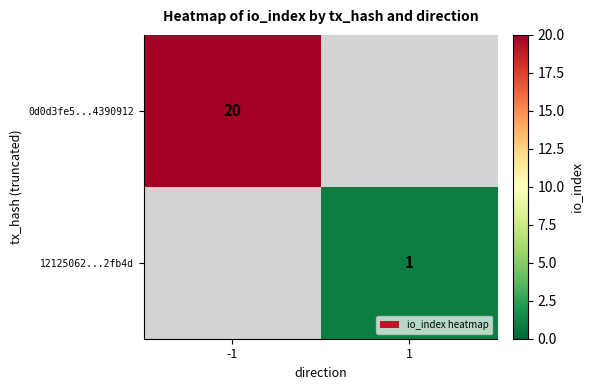

Count the number of categories in the chart.

2